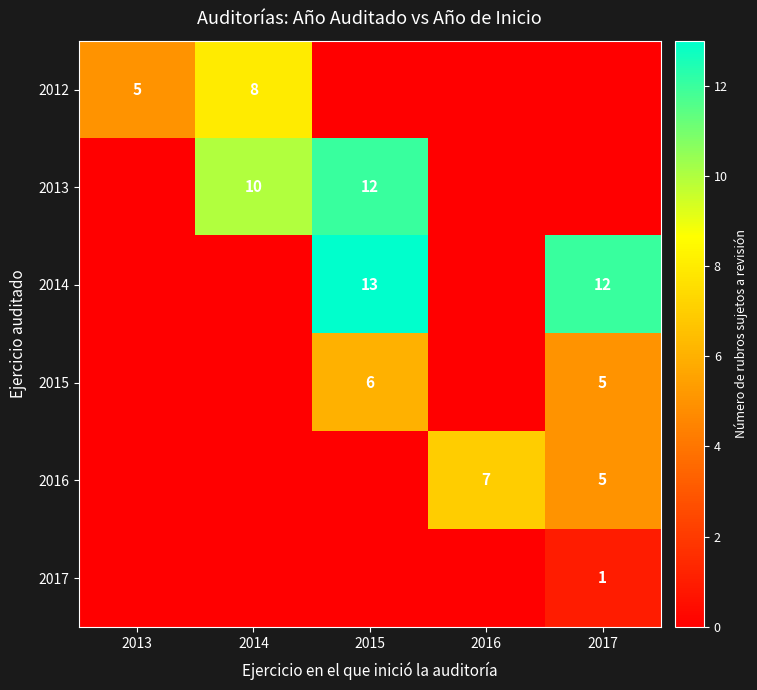

The value of 2014 at 2015 is 4. True or false?

False